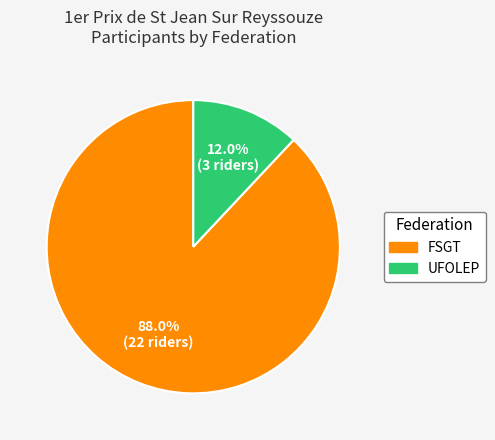

To the nearest percent, what portion does UFOLEP represent?

12%